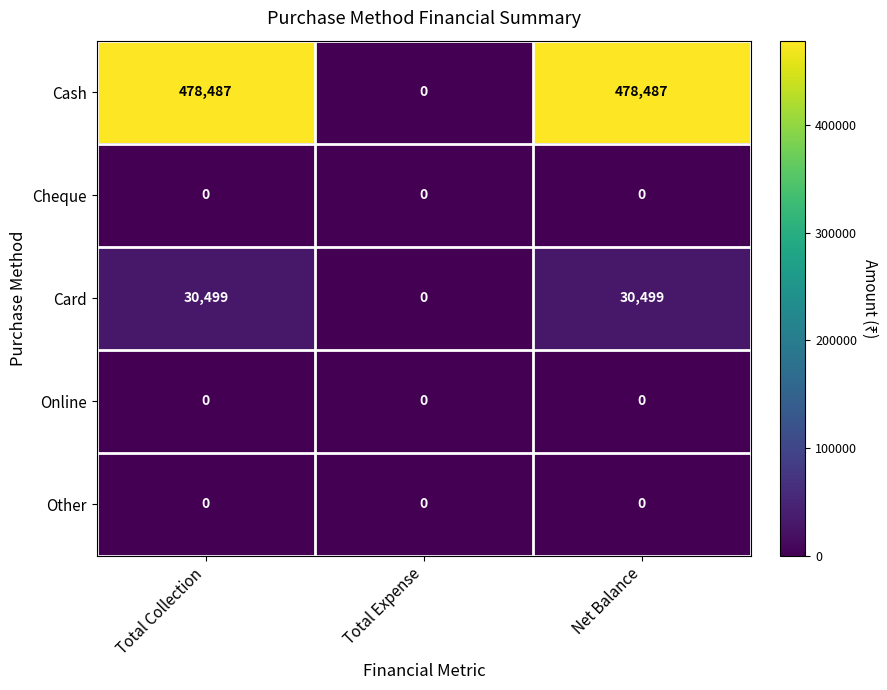

Reading right to left, extract all data points from this chart.

Cash: 478487	0	478487
Cheque: 0	0	0
Card: 30499	0	30499
Online: 0	0	0
Other: 0	0	0